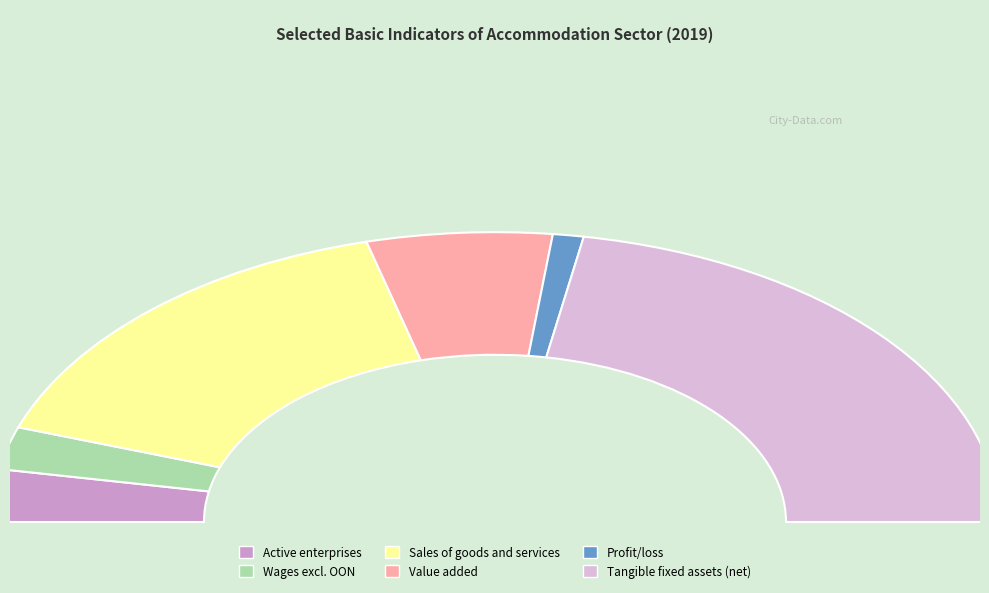

Count the number of slices in the pie.

6